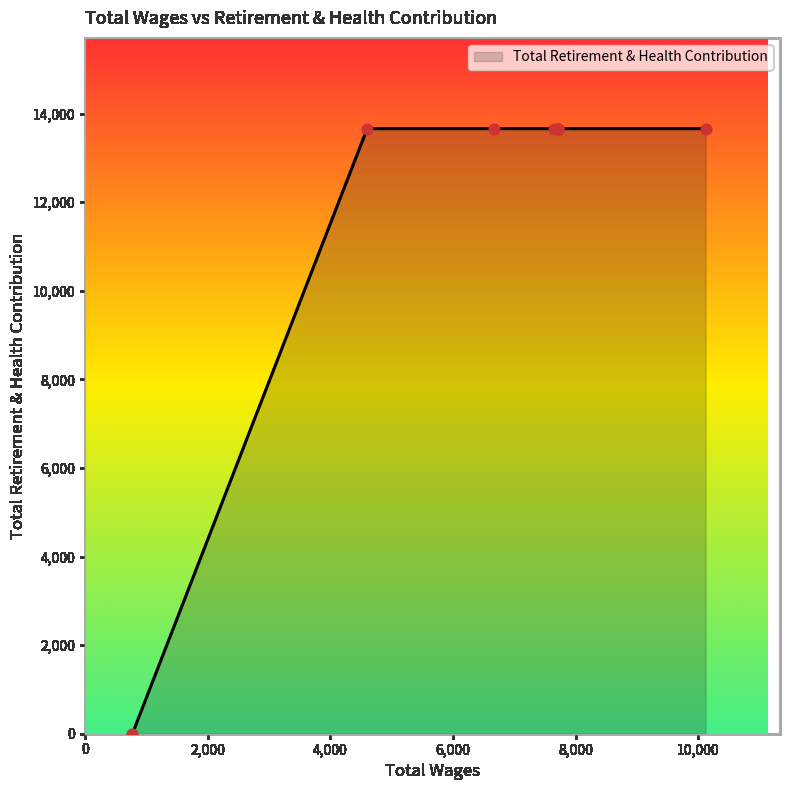

Which has a higher value, 7650.0 or 7720.0?

7650.0